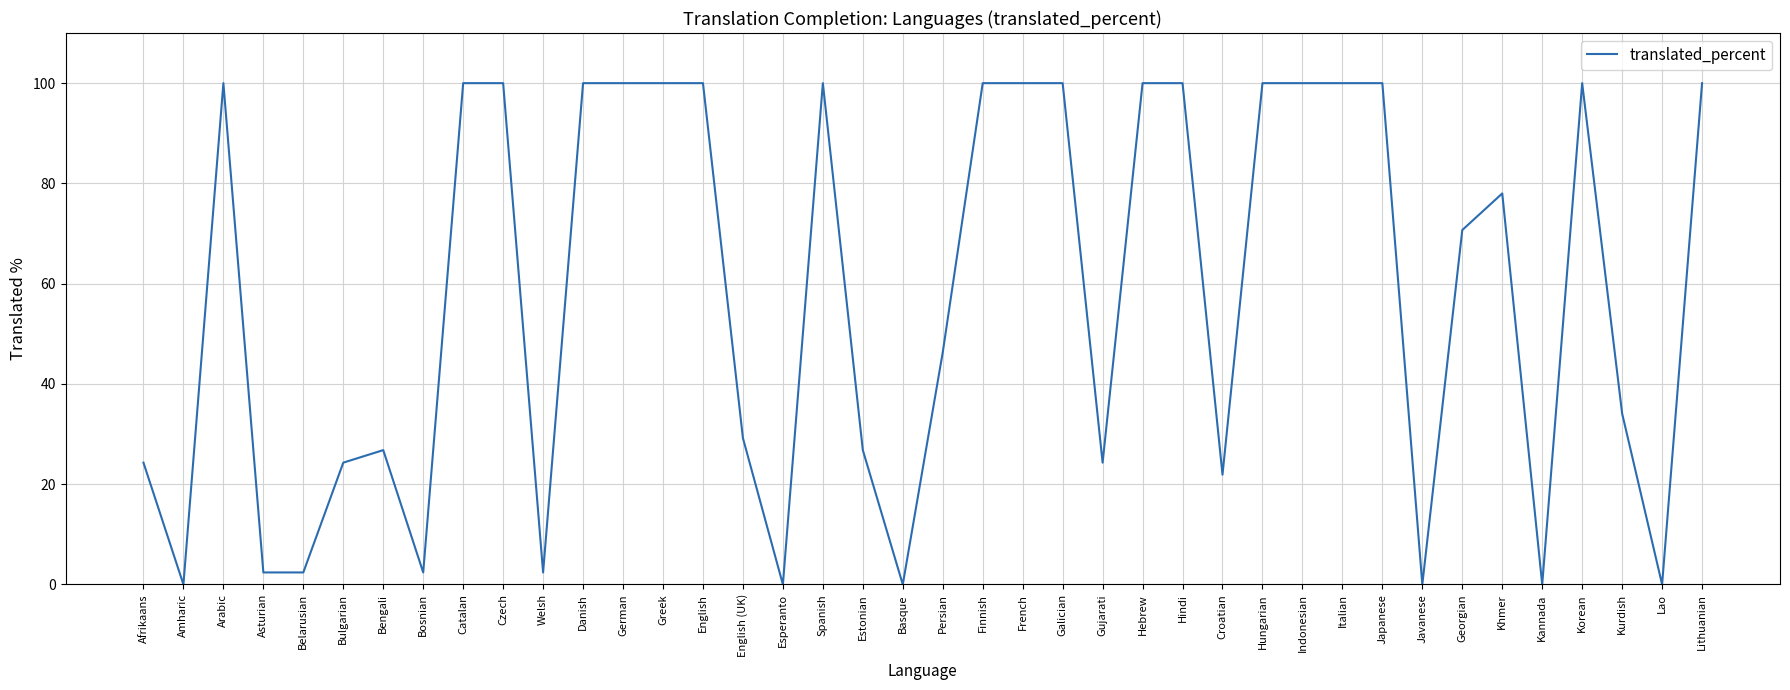

What is the maximum value shown in the chart?

100.0